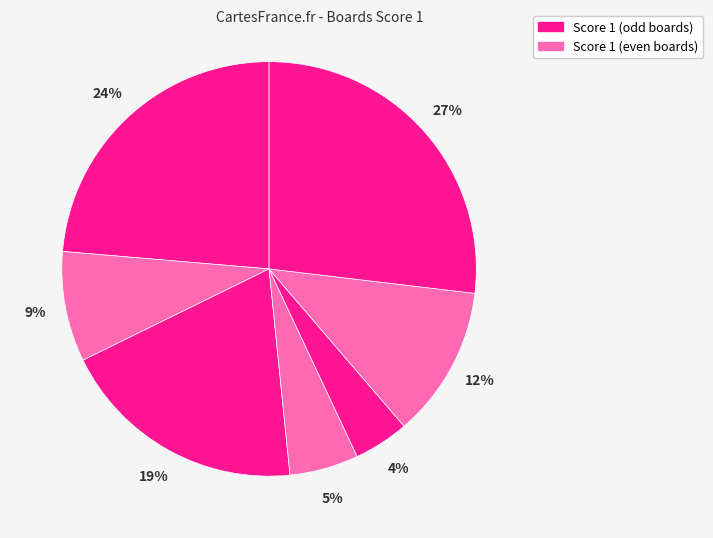

How many slices are in this pie chart?

7